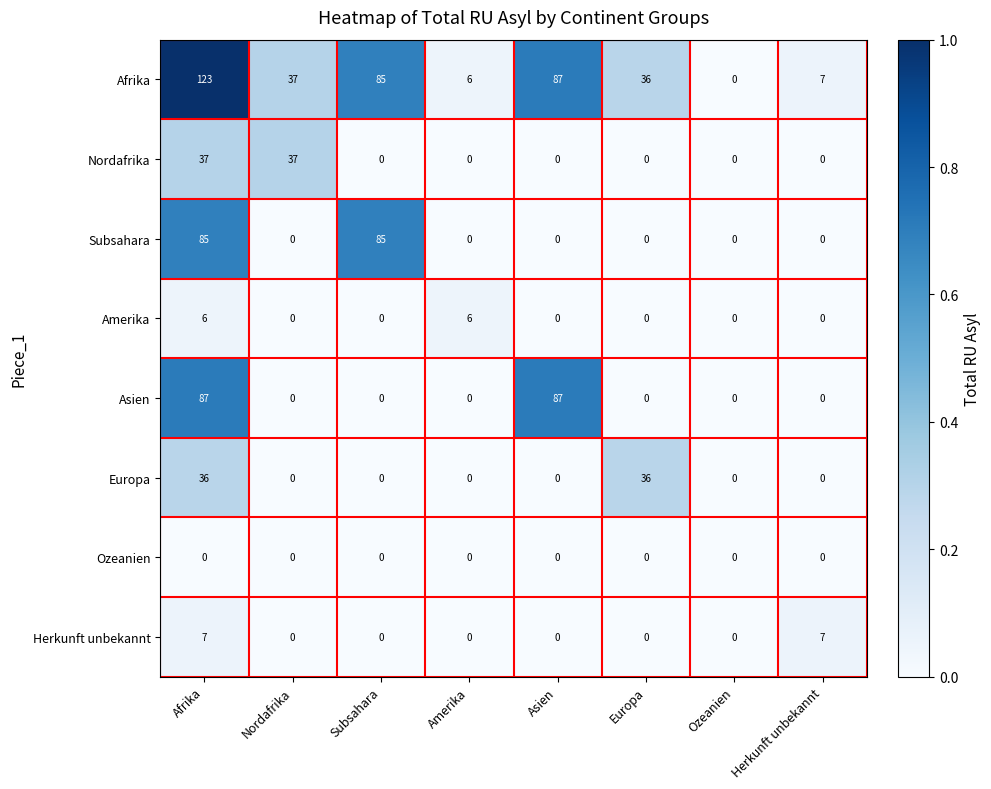

What is the total value across all series at Amerika?

12